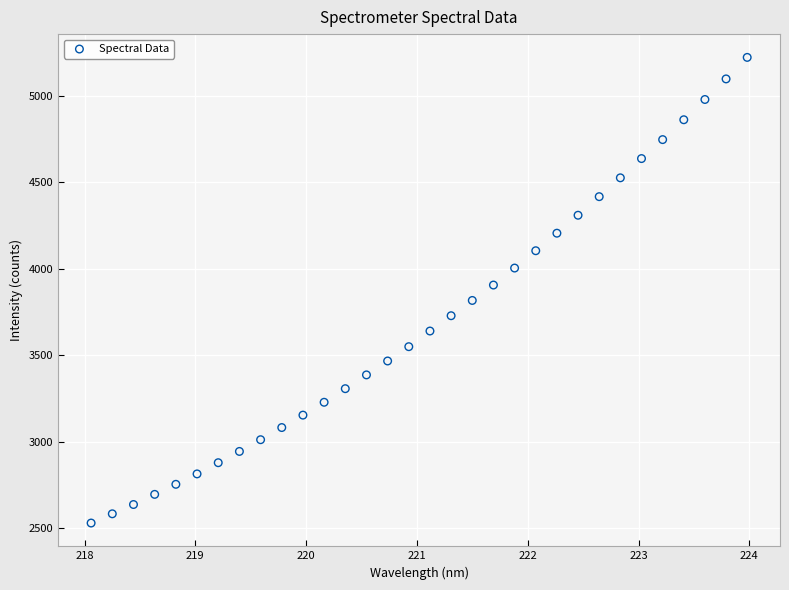

What is the range of X values (max minus min)?

5.9